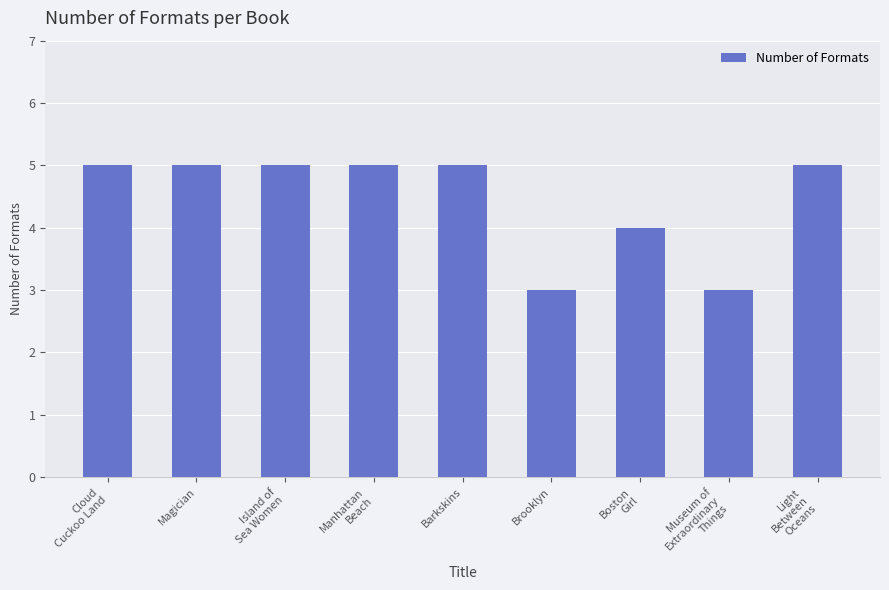

Reading left to right, transcribe all the data shown in this chart.

Cloud
Cuckoo Land=5	Magician=5	Island of
Sea Women=5	Manhattan
Beach=5	Barkskins=5	Brooklyn=3	Boston
Girl=4	Museum of
Extraordinary
Things=3	Light
Between
Oceans=5